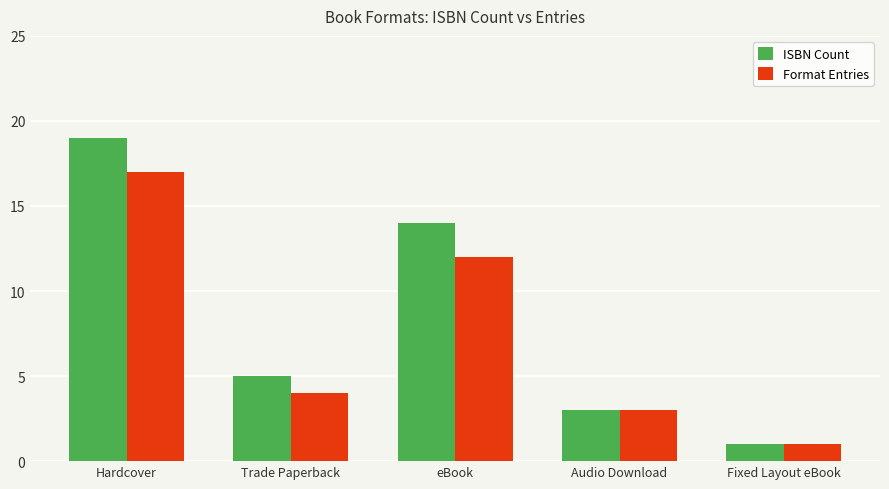

True or false: ISBN Count has a value of 8 at Trade Paperback.

False